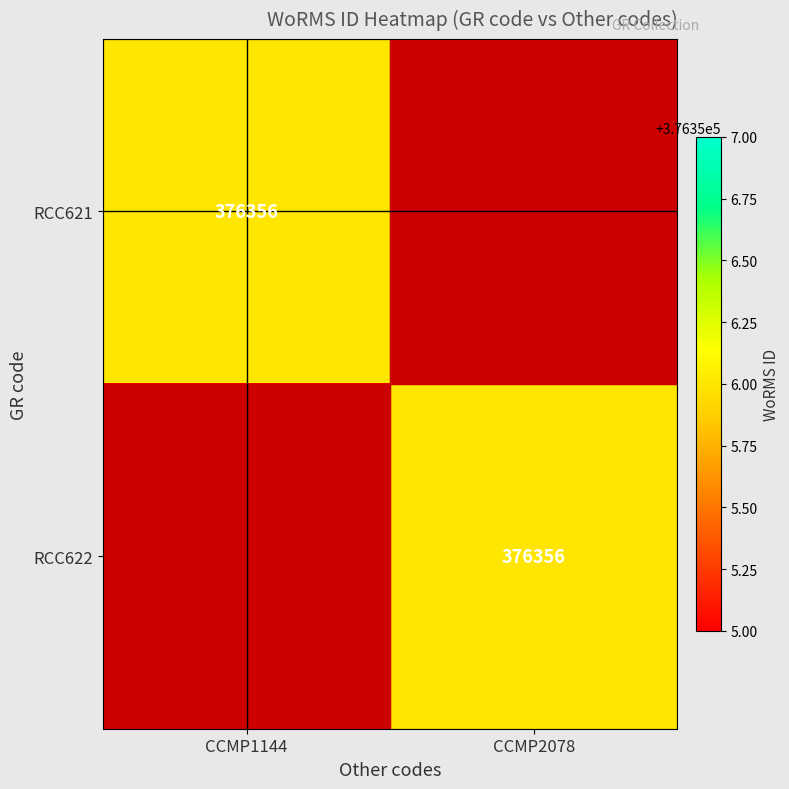

The RCC622 series shows 376356 at CCMP2078. True or false?

True